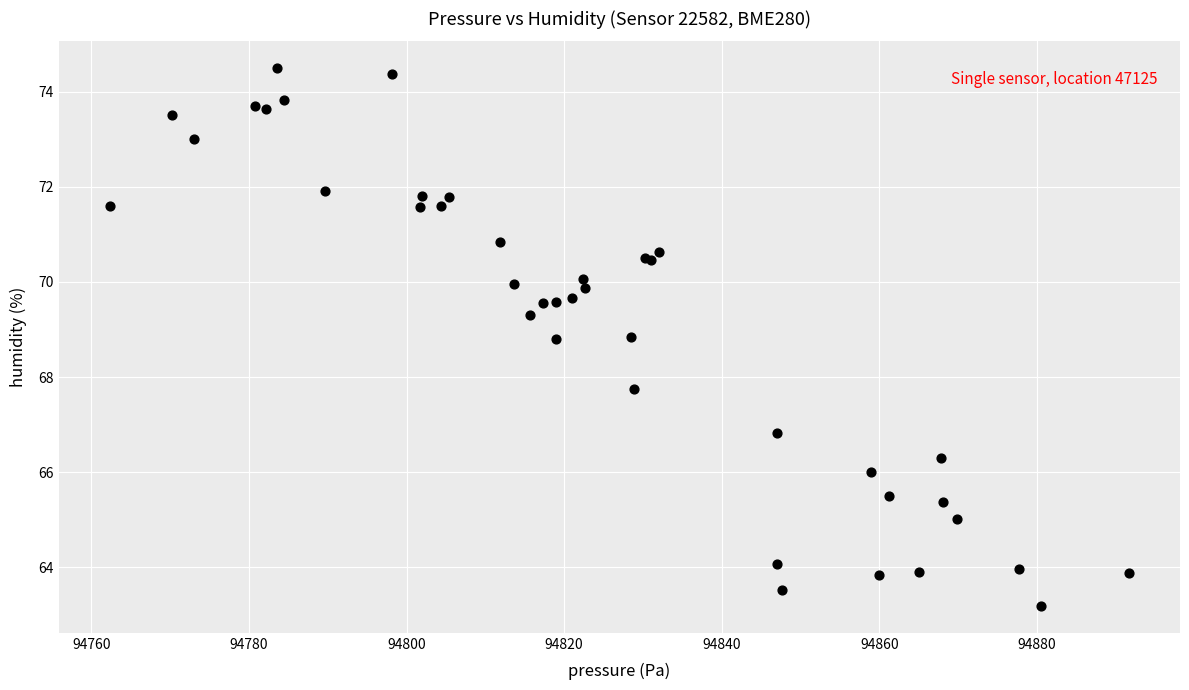

What Y value in the scatter plot is closest to 68?

67.8